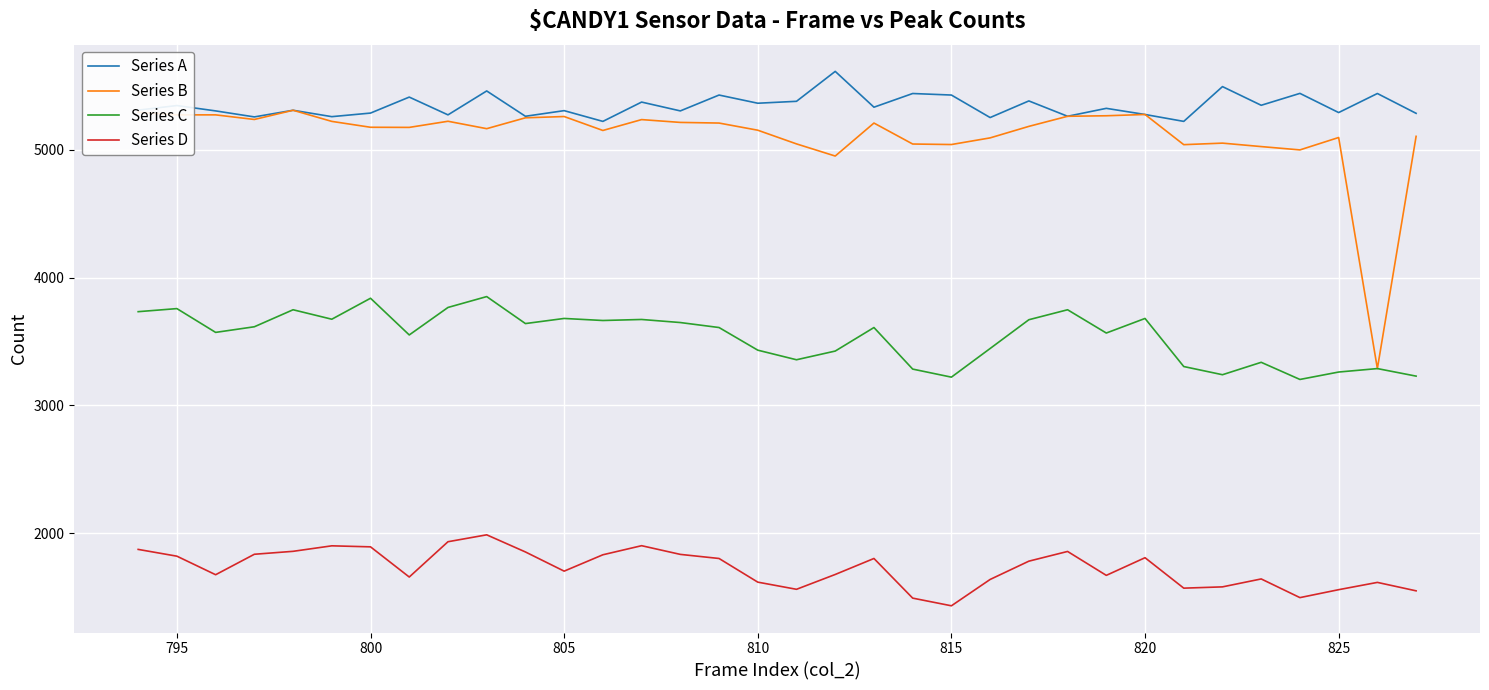

Which series has the widest spread of values?

Series B